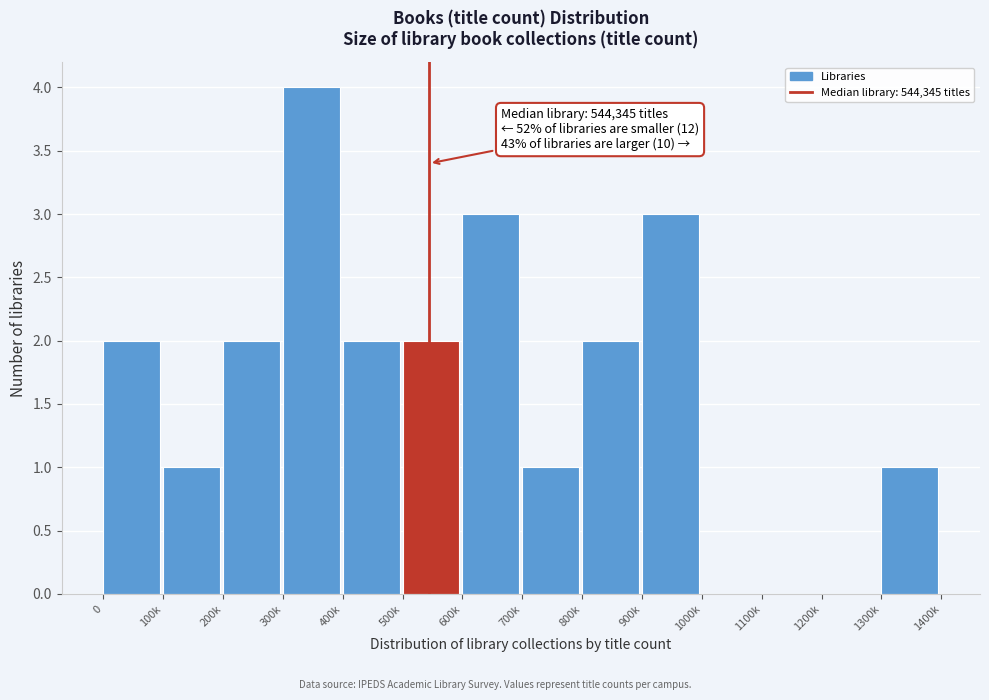

Reading left to right, list all the values displayed in this chart.

0=2	100k=1	200k=2	300k=4	400k=2	500k=2	600k=3	700k=1	800k=2	900k=3	1000k=0	1100k=0	1200k=0	1300k=1